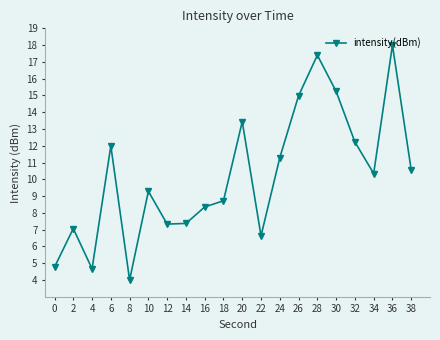

Is it true that the value at 22 is 6.6?

True